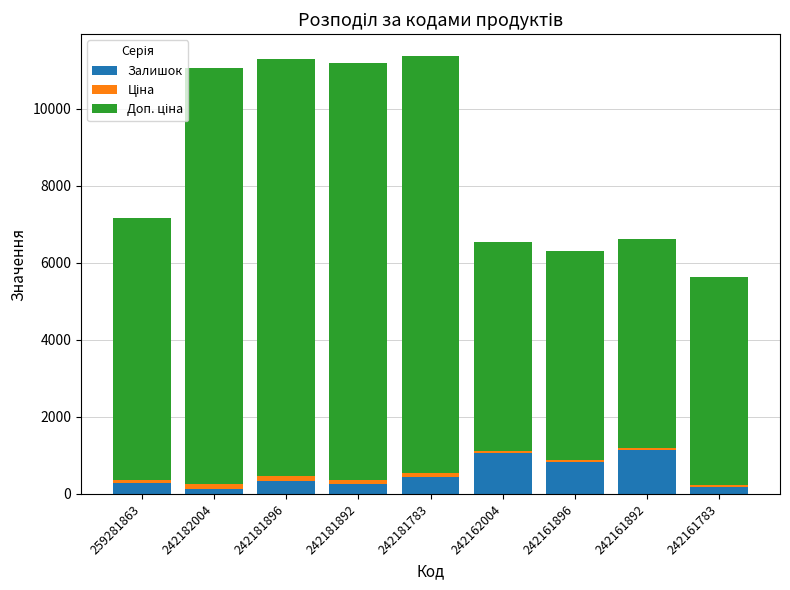

What is the highest value of the Залишок series?

1147.0